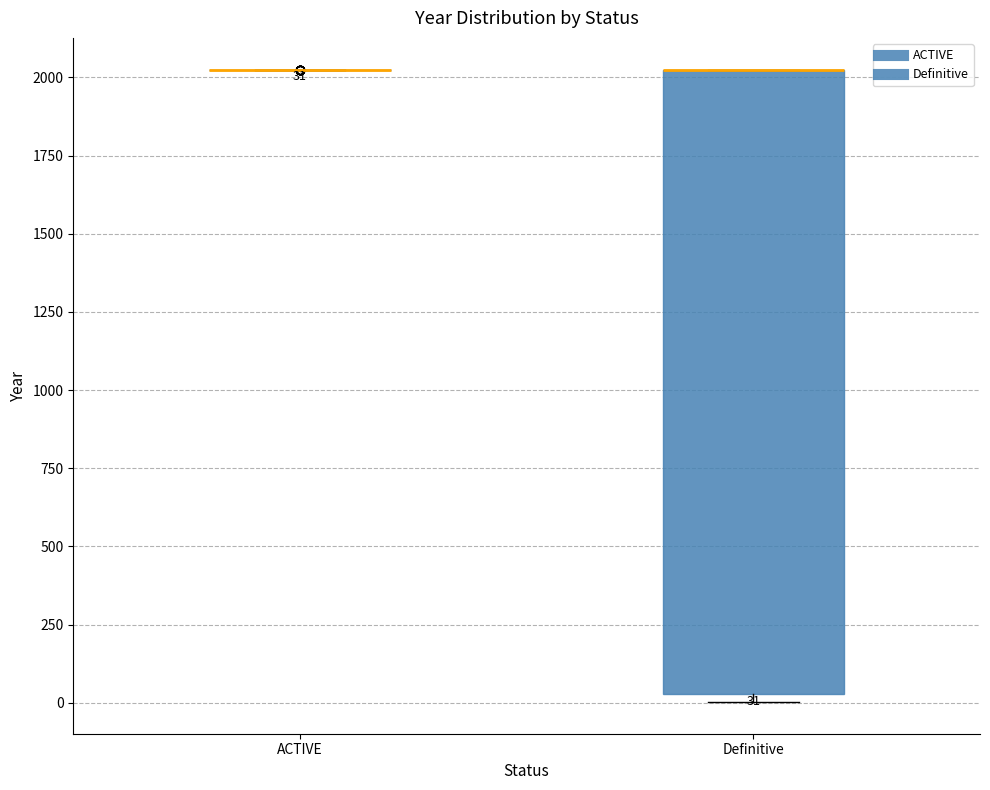

Comparing the boxes themselves (not the whiskers), which one is the tallest?

Definitive